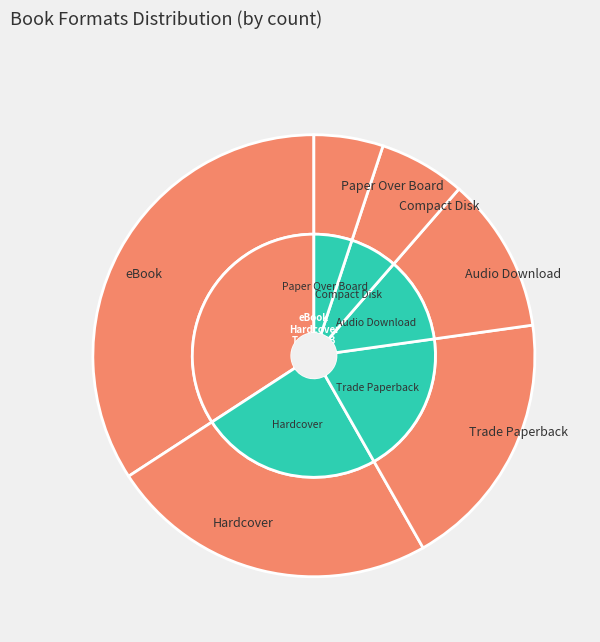

Count the number of slices in the pie.

6